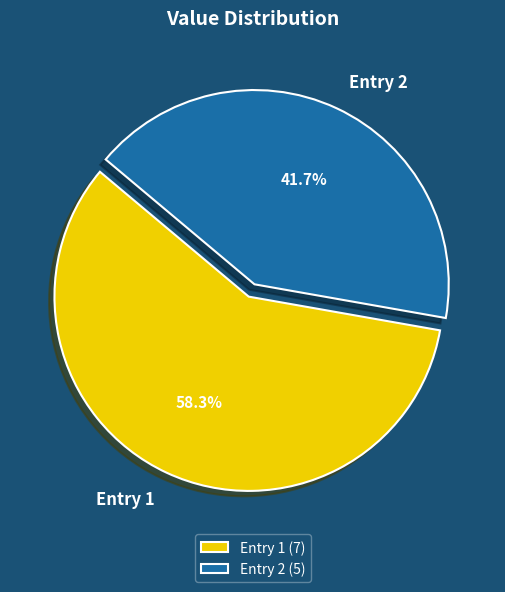

What is the ratio of the value at Entry 2 to the value at Entry 1?

0.7